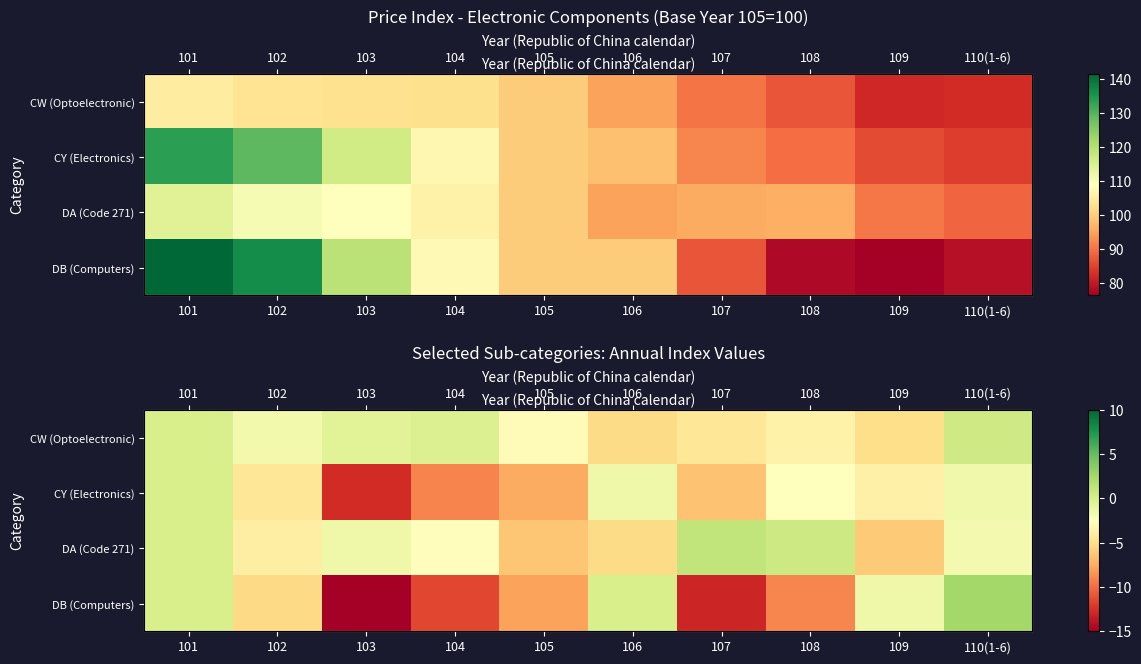

At which category does the chart reach its minimum across all series?

103